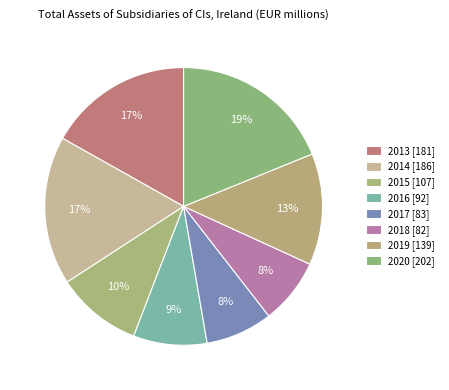

To the nearest percent, what portion does 2018 represent?

8%